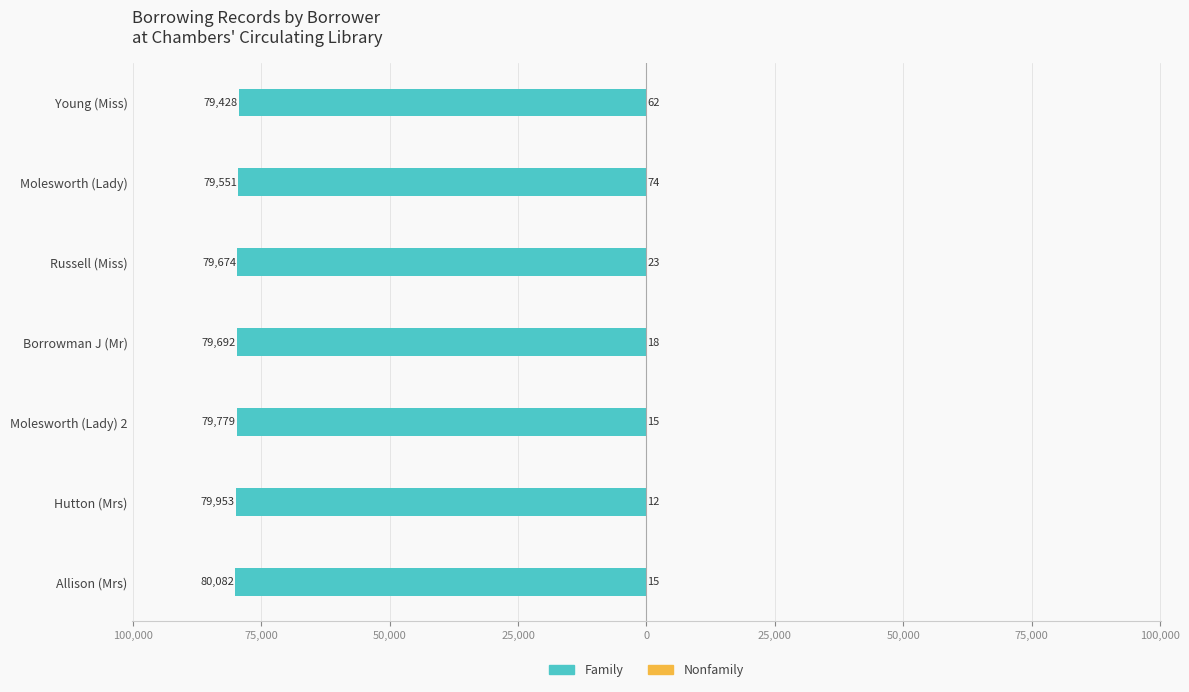

At Molesworth (Lady), list the series in order from smallest to largest.

Family, Nonfamily